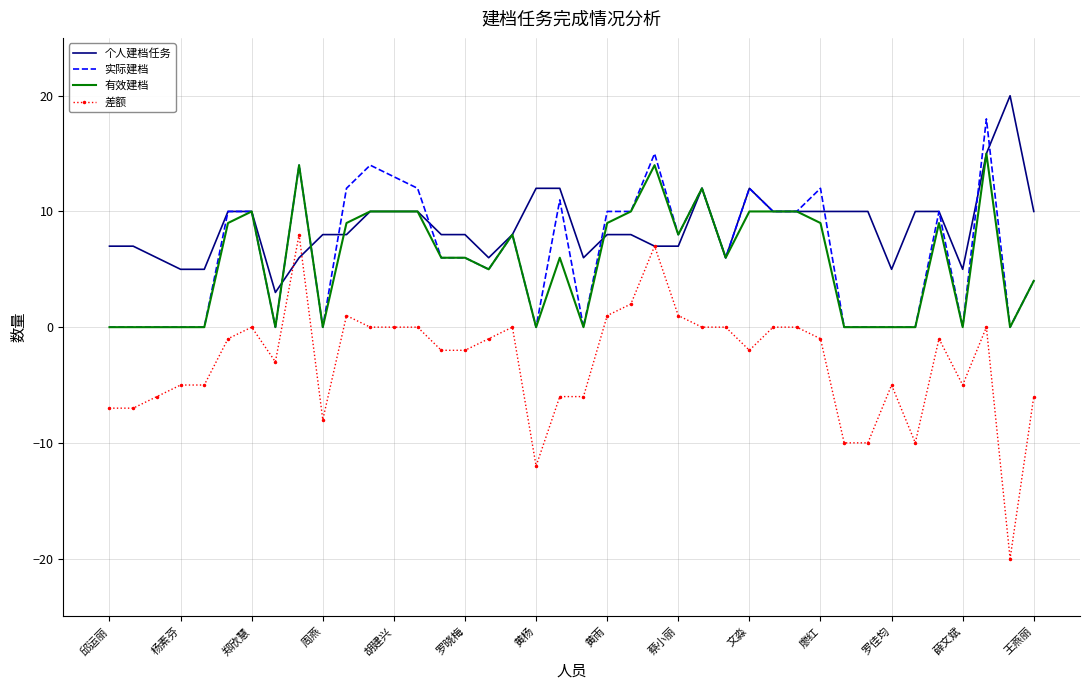

Which series has the largest total across all categories?

个人建档任务